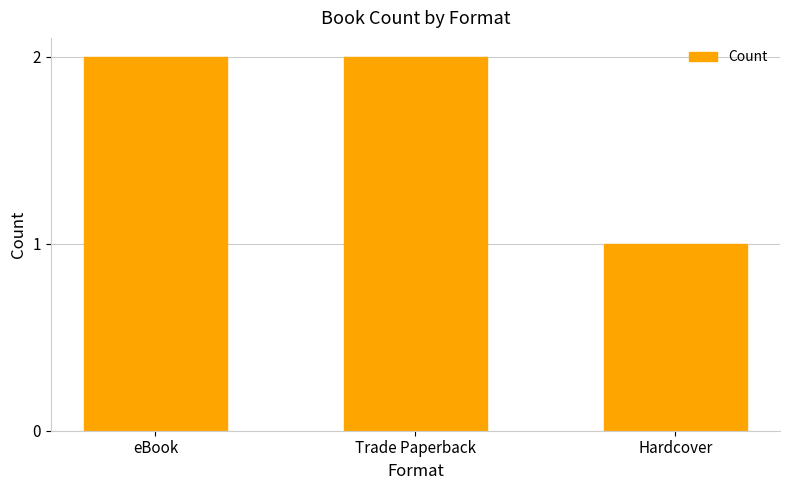

What is the label of the 3rd bar from the right?

eBook